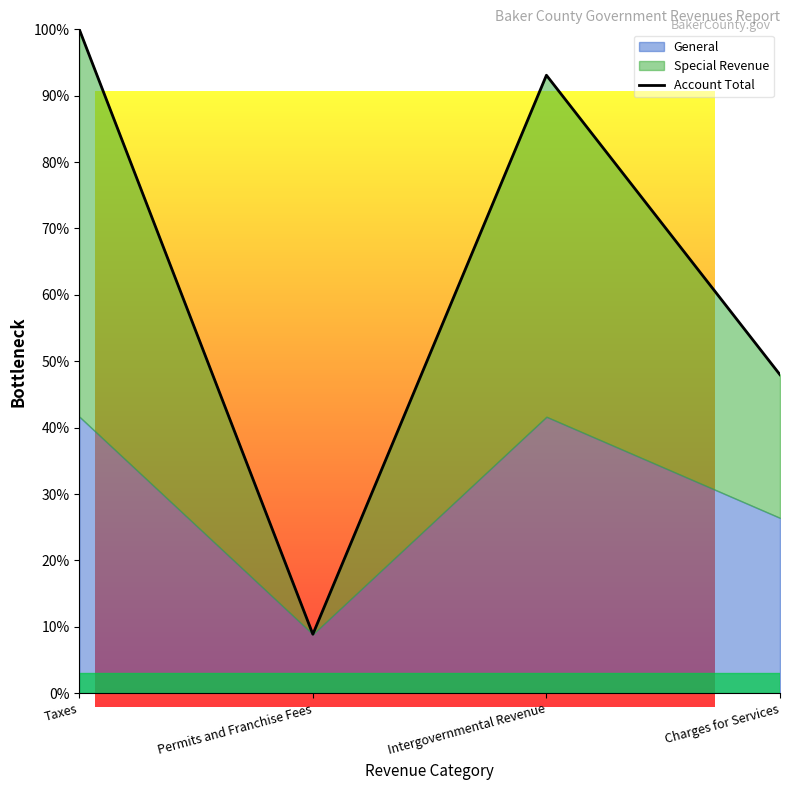

Which category has the highest value across all series?

Taxes